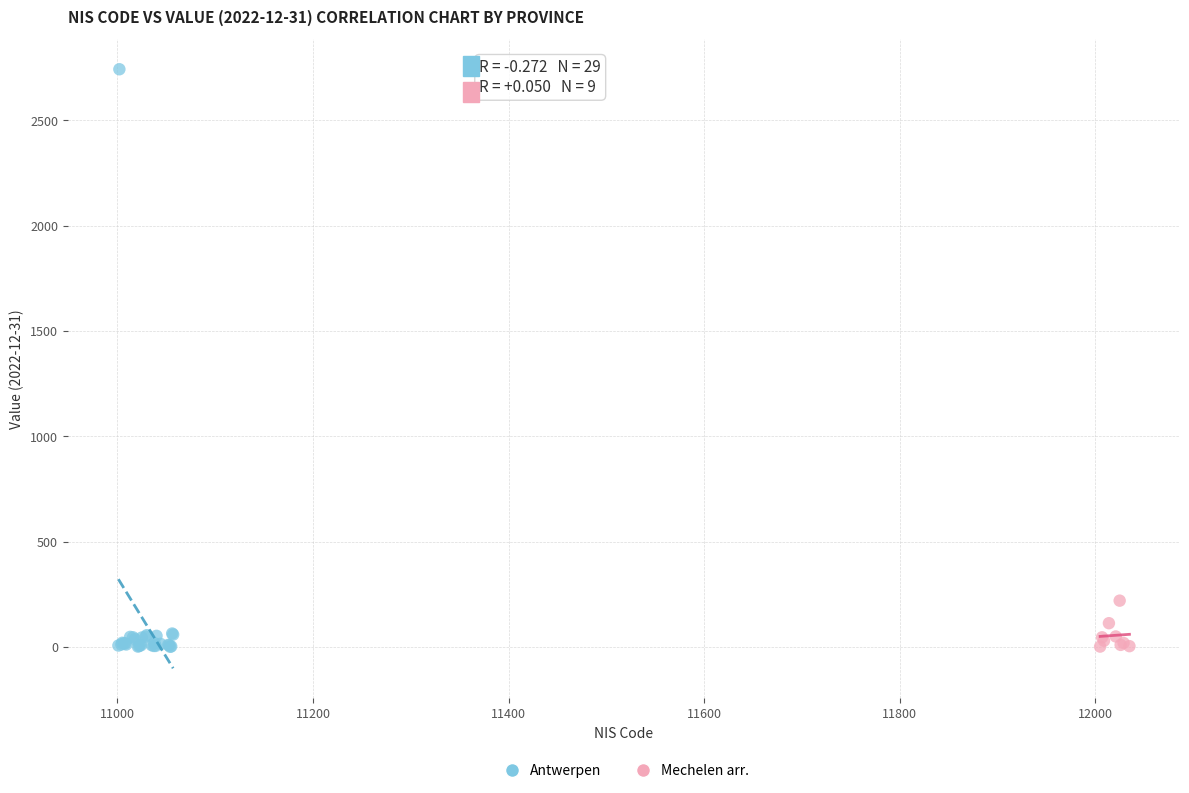

Which series reaches the maximum Y coordinate?

Antwerpen